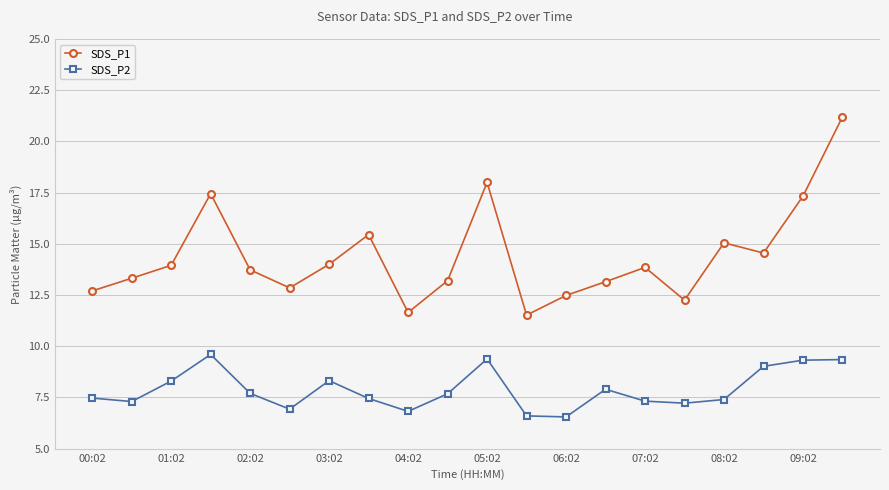

True or false: SDS_P2 has more than 1 interior local peaks.

True